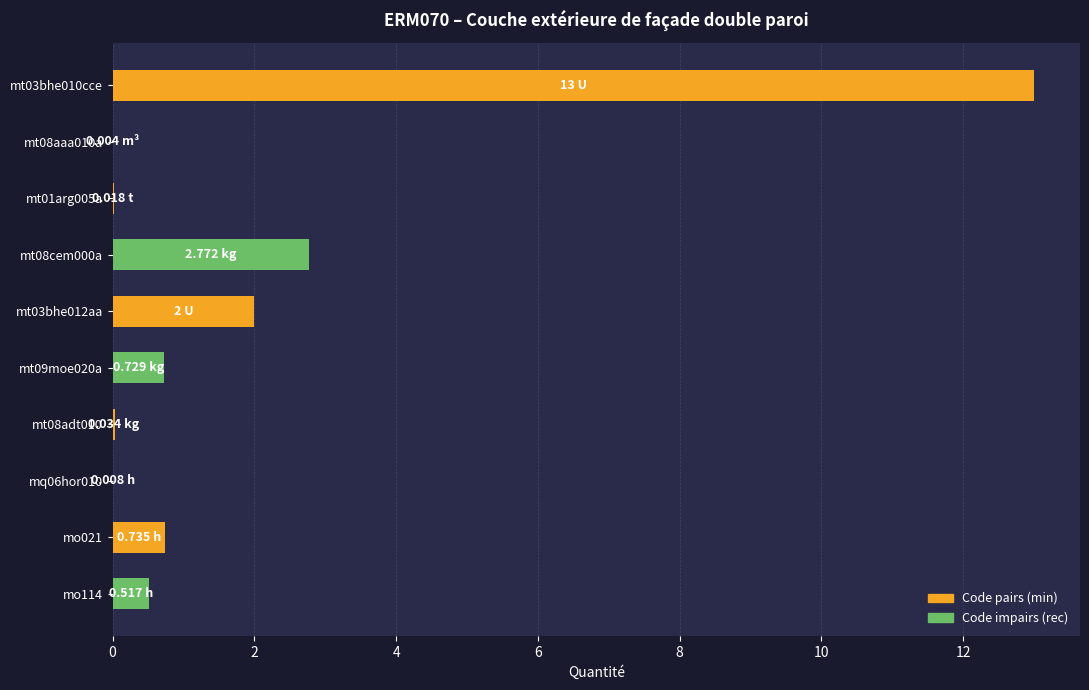

What is the sum of all values?

19.8